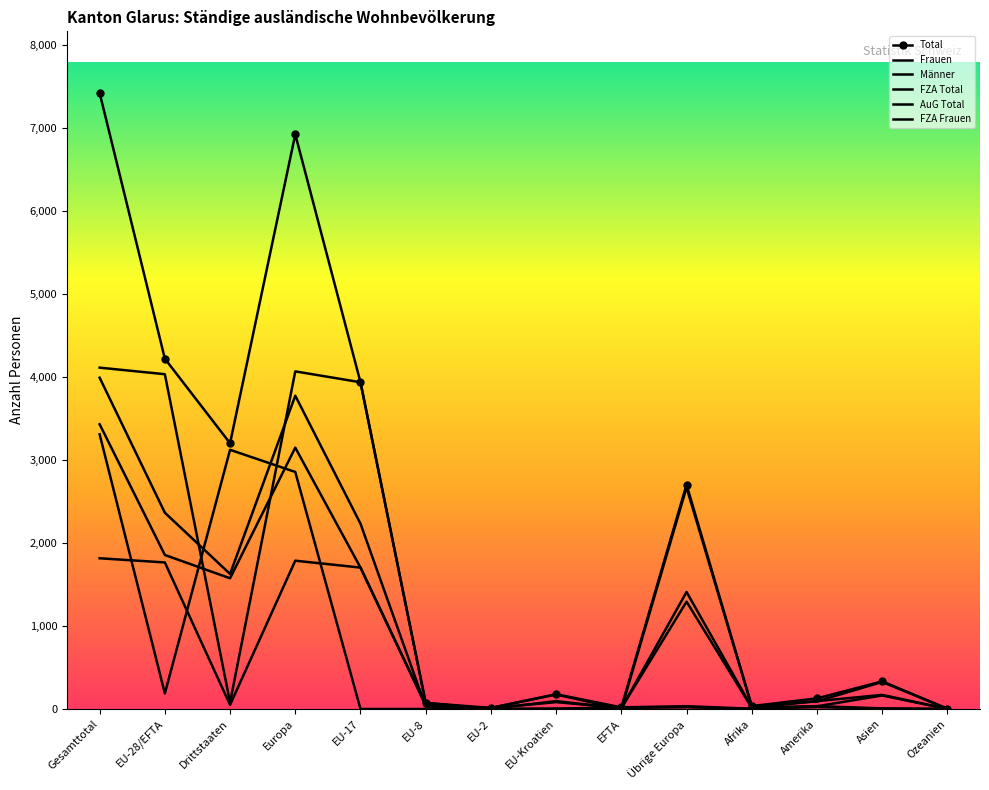

What is the average value of the AuG Total series?

913